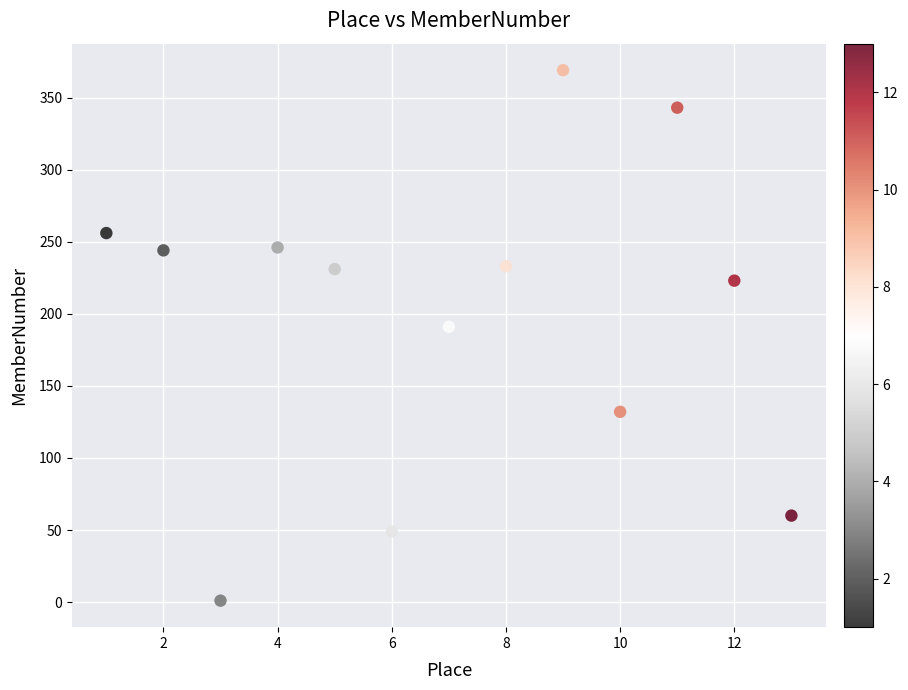

What Y value in the scatter plot is closest to 185?

191